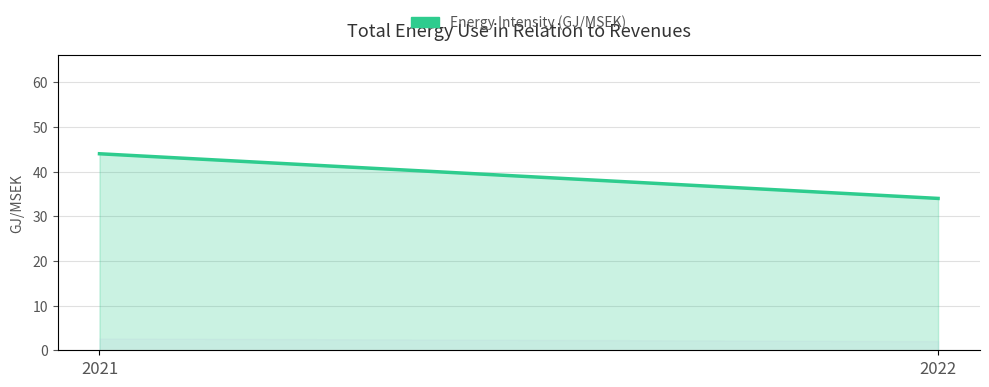

Is it true that the value at 2021 is 44?

True